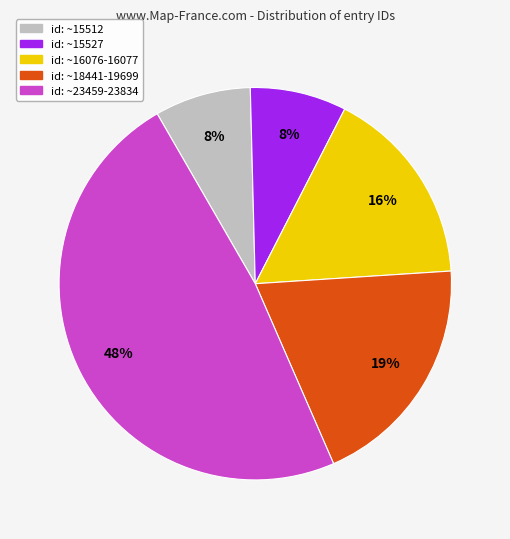

Is there any slice that represents more than half of the pie?

No